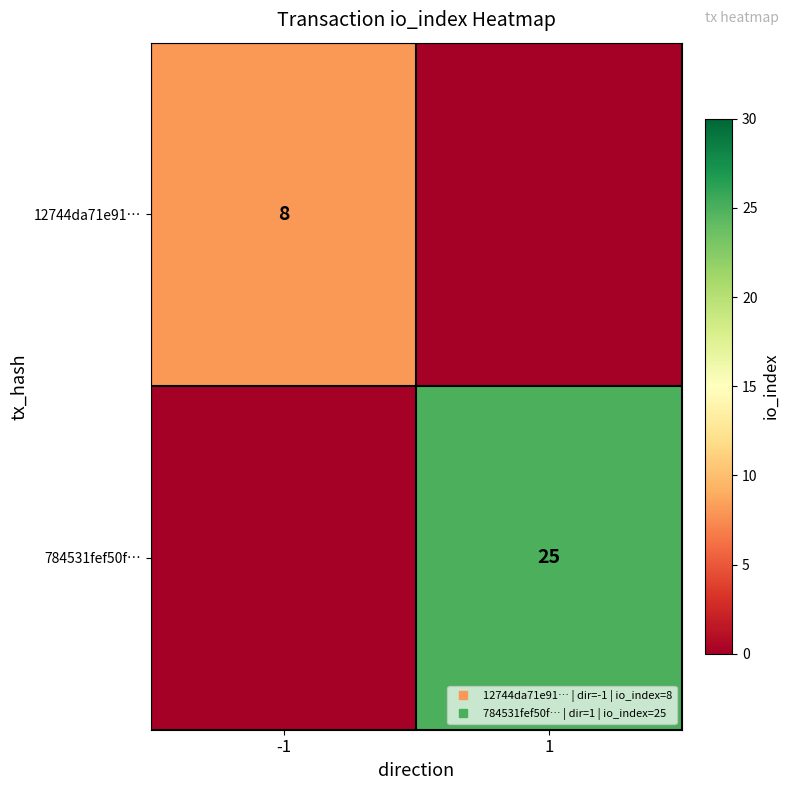

Which series has the widest spread of values?

784531fef50f…